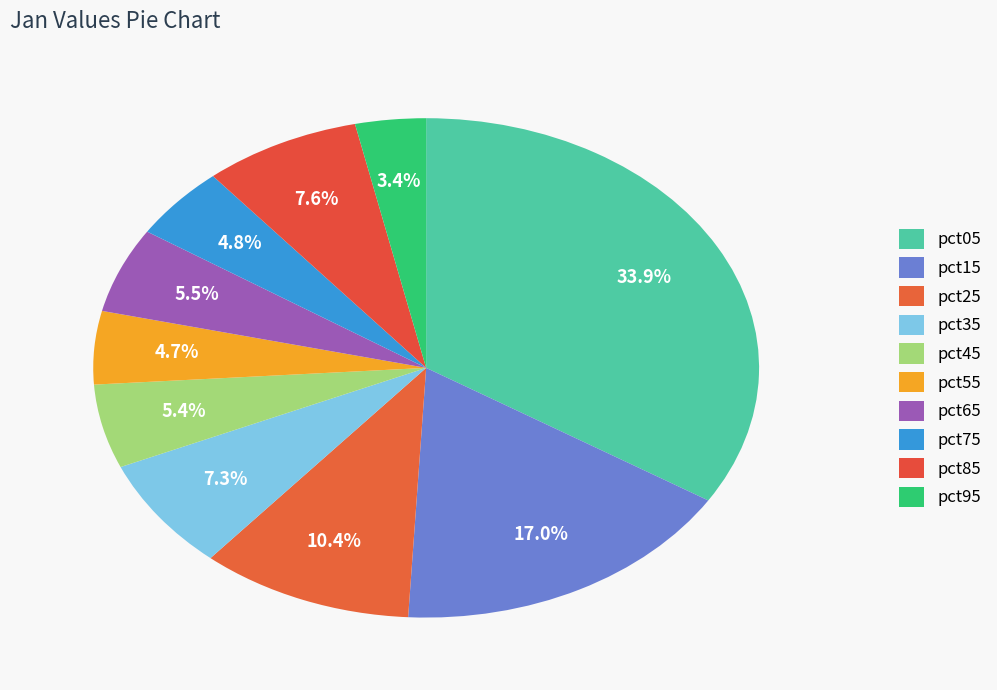

Is there a majority slice in this chart?

No